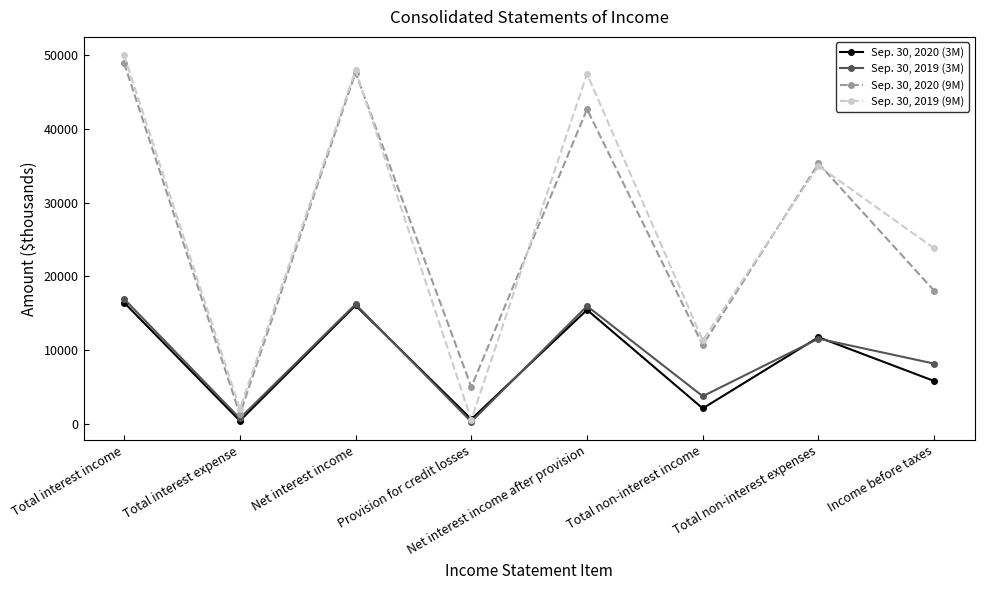

What is the maximum value shown in the chart?

49995